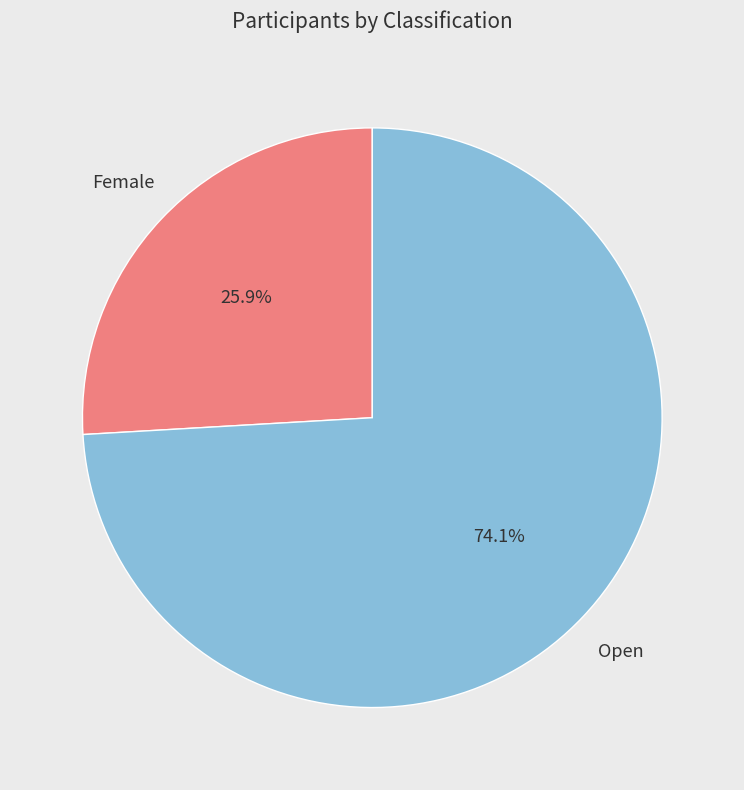

Is there a majority slice in this chart?

Yes